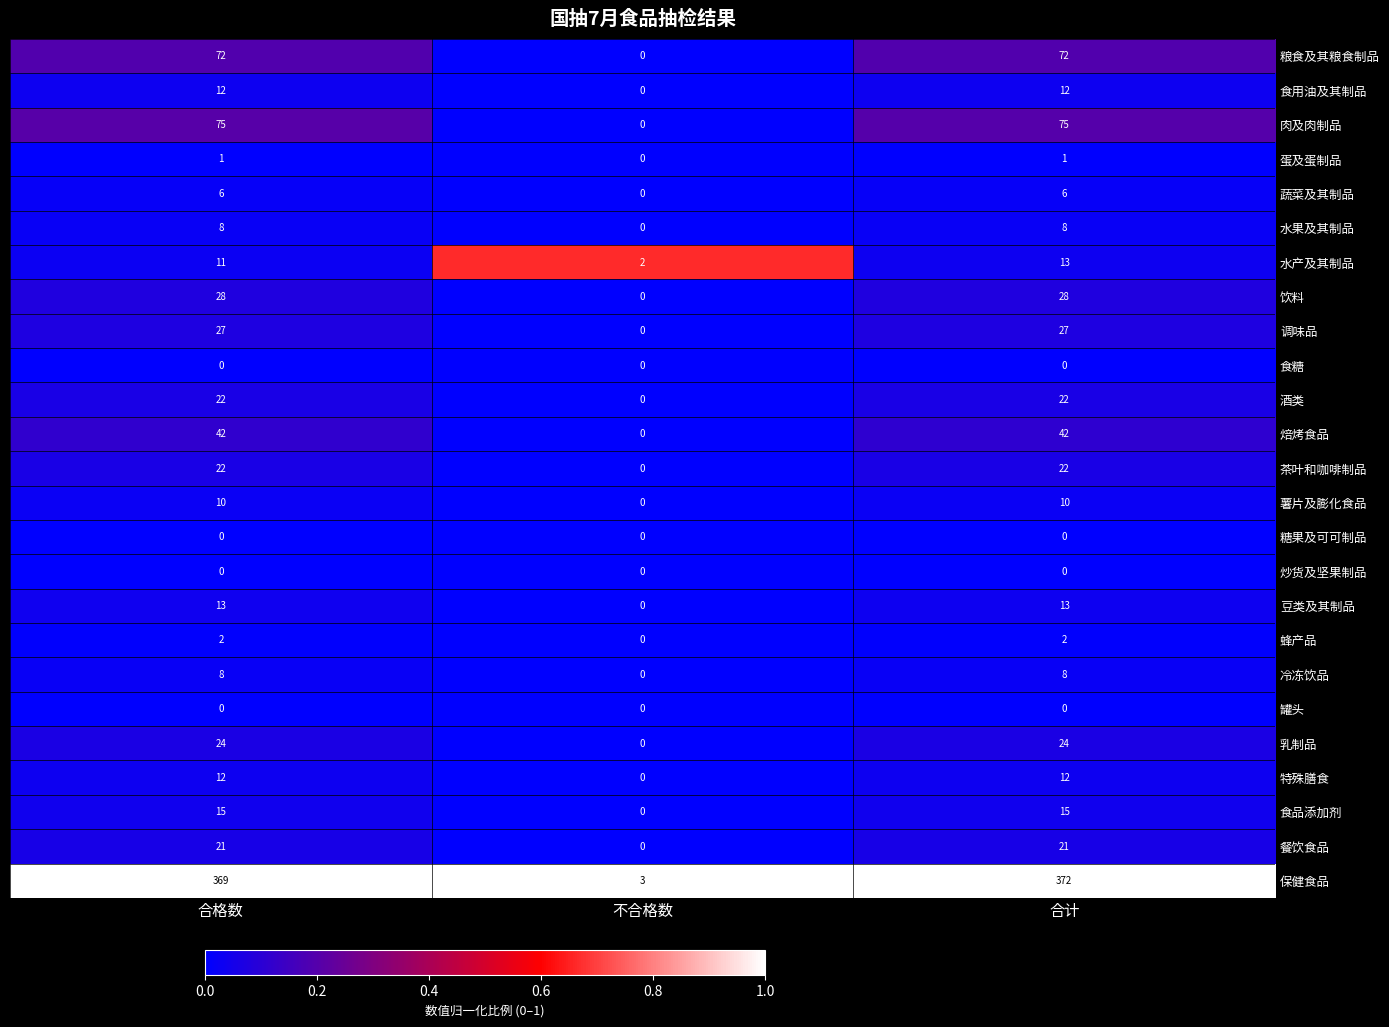

List the labels in order of 水产及其制品 value, largest first.

合计, 合格数, 不合格数